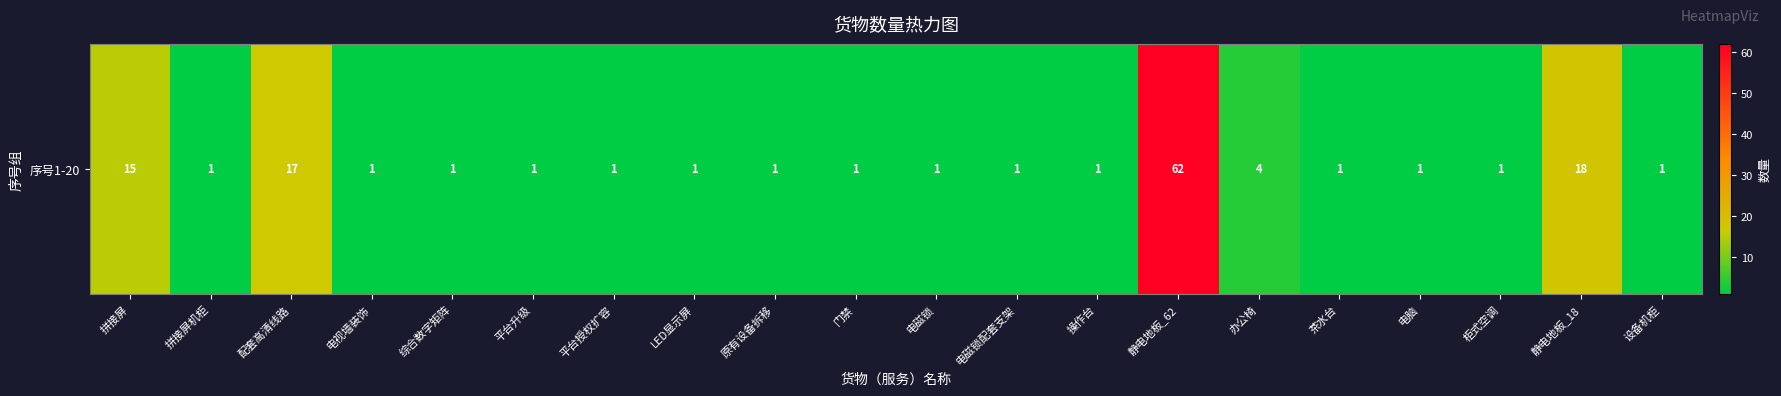

Is it true that the value at 平台升级 is 2?

False